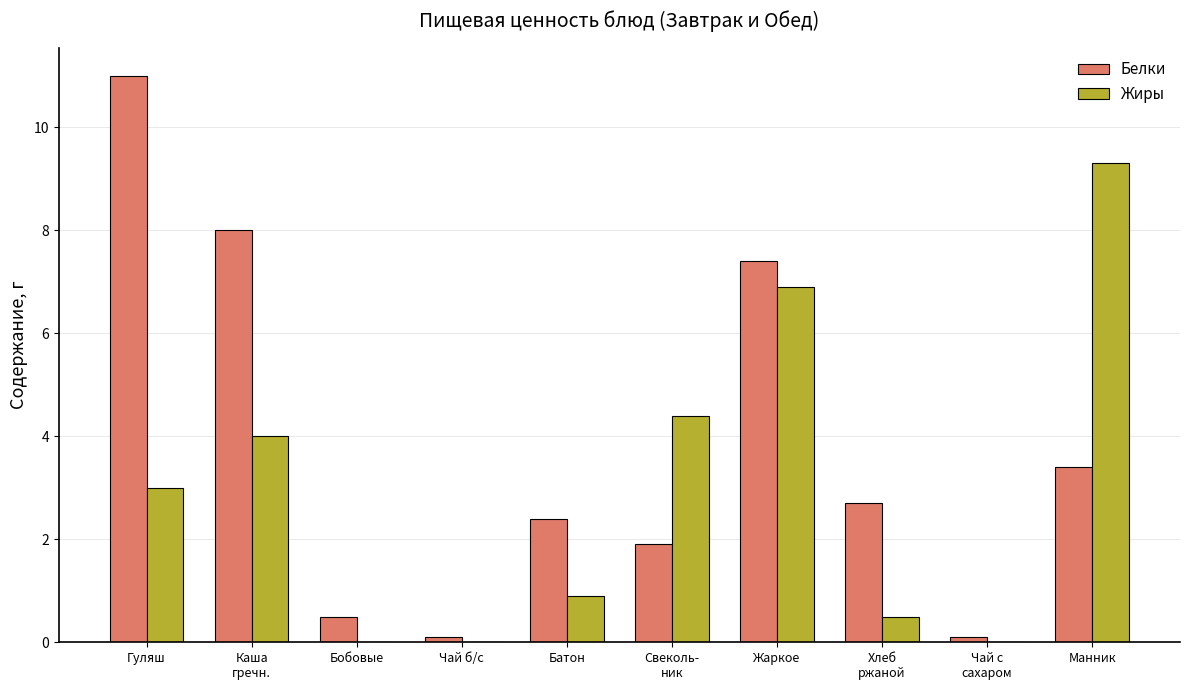

How many values in the Белки series exceed 2?

6